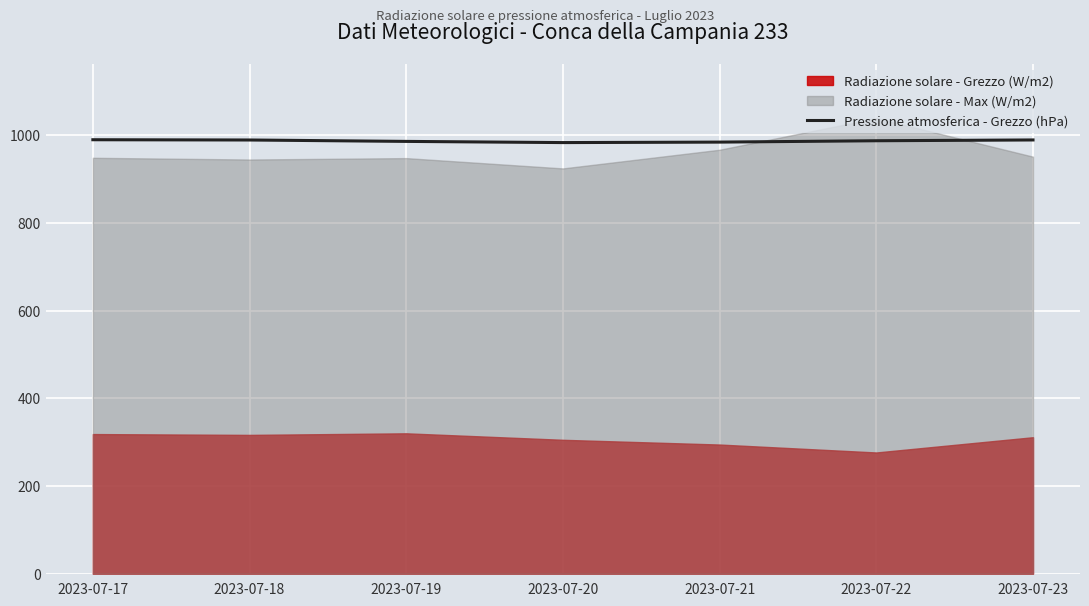

What is the sum of the values at 2023-07-18 and 2023-07-23?

1978.3